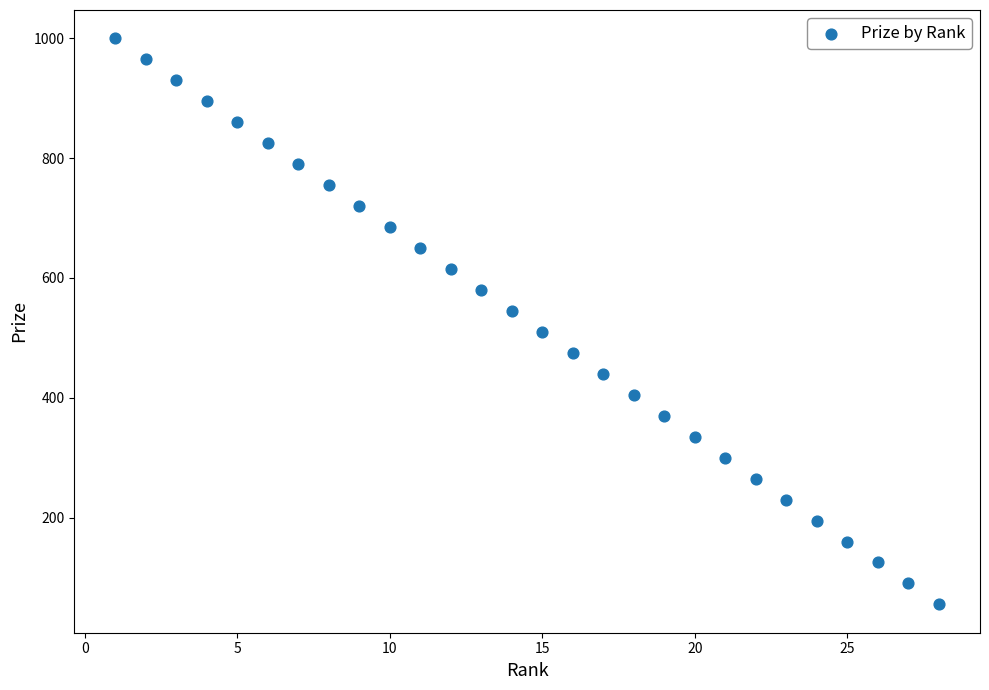

What is the range of Y values (max minus min)?

945